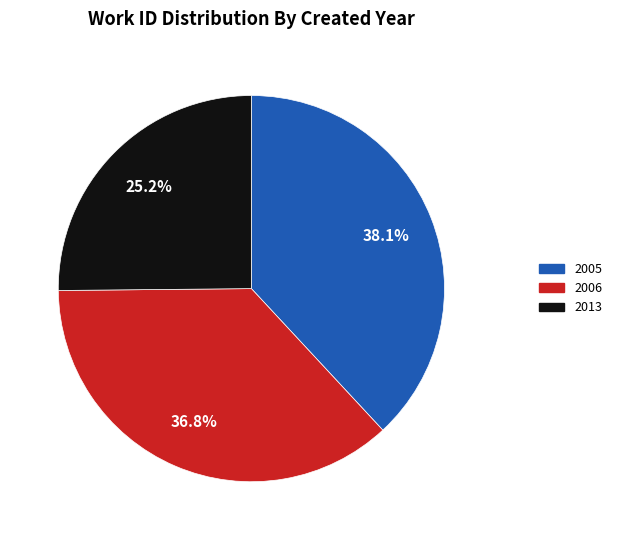

Approximately how many times larger is the value at 2006 compared to 2013?

1.5